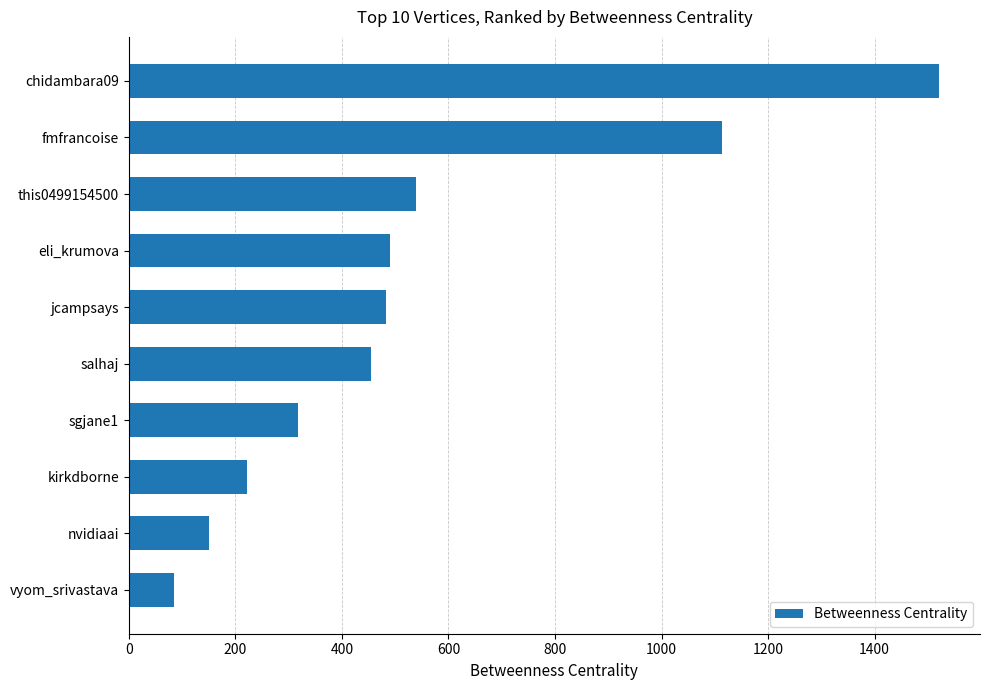

Approximately how many times larger is the value at jcampsays compared to kirkdborne?

2.2